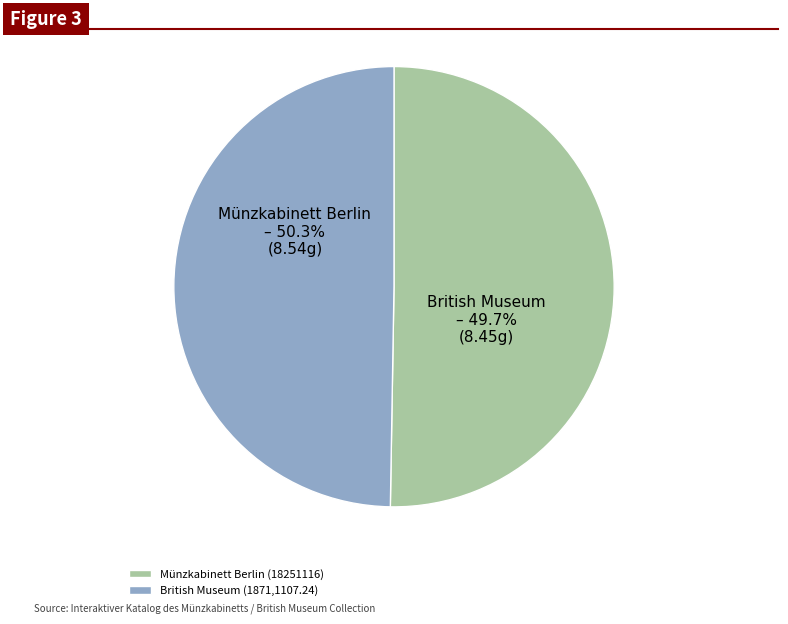

Is the sum of Münzkabinett Berlin (18251116) and British Museum (1871,1107.24) greater than half?

Yes